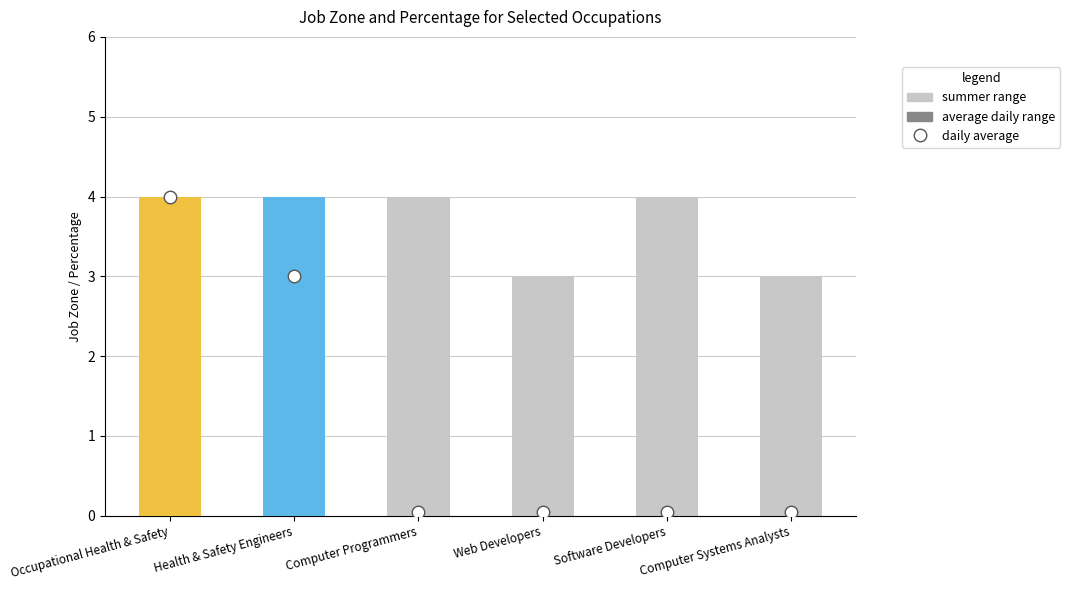

Which series has the largest total across all categories?

summer range